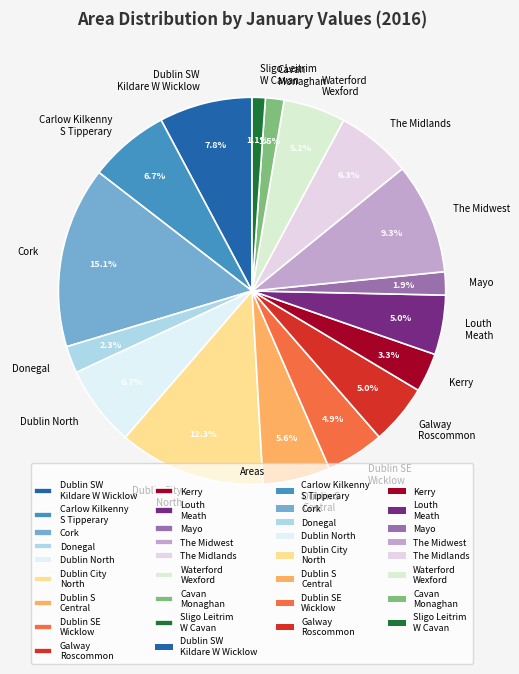

Approximately how many times larger is the value at Galway Roscommon compared to Louth Meath?

1.0